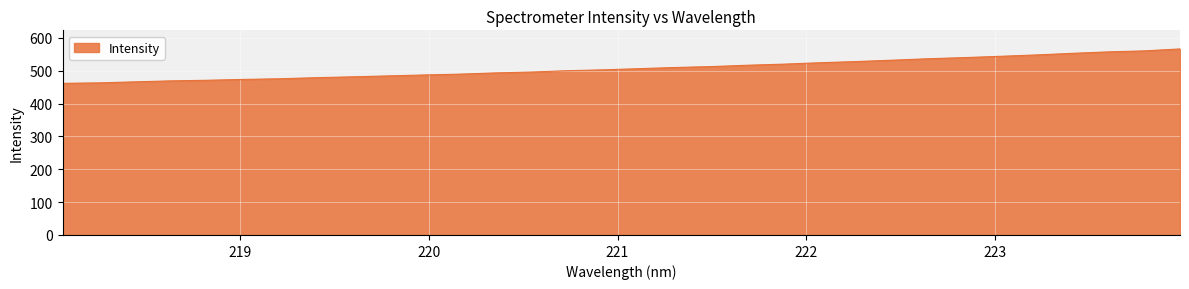

What is the smallest value displayed?

461.7